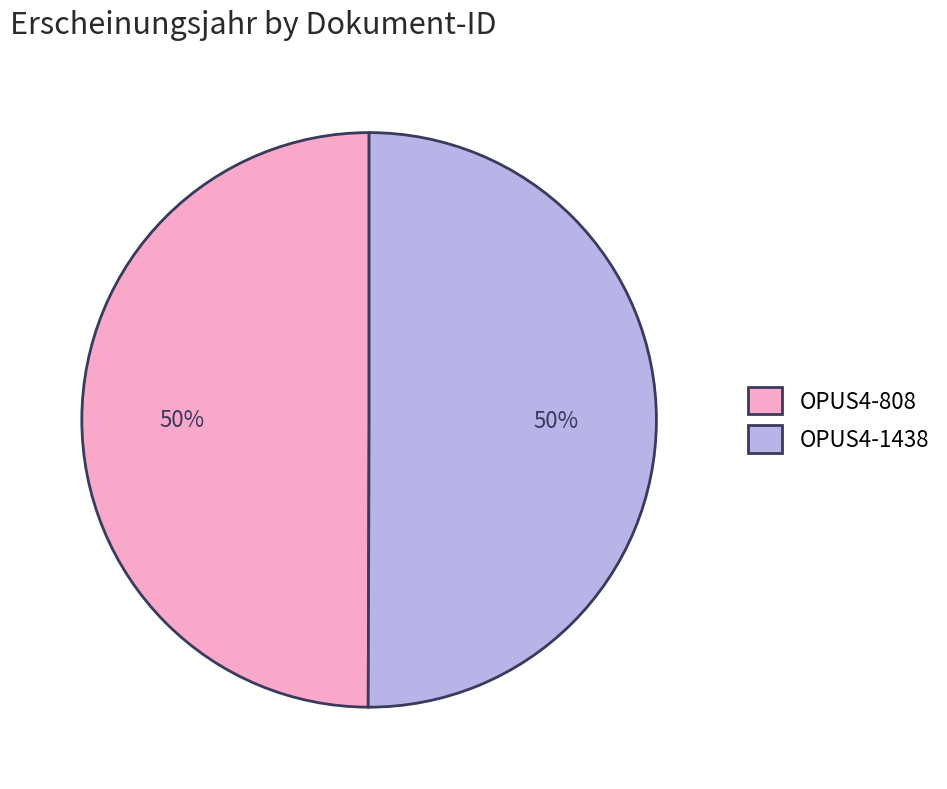

True or false: OPUS4-808 accounts for 50% of the total.

True